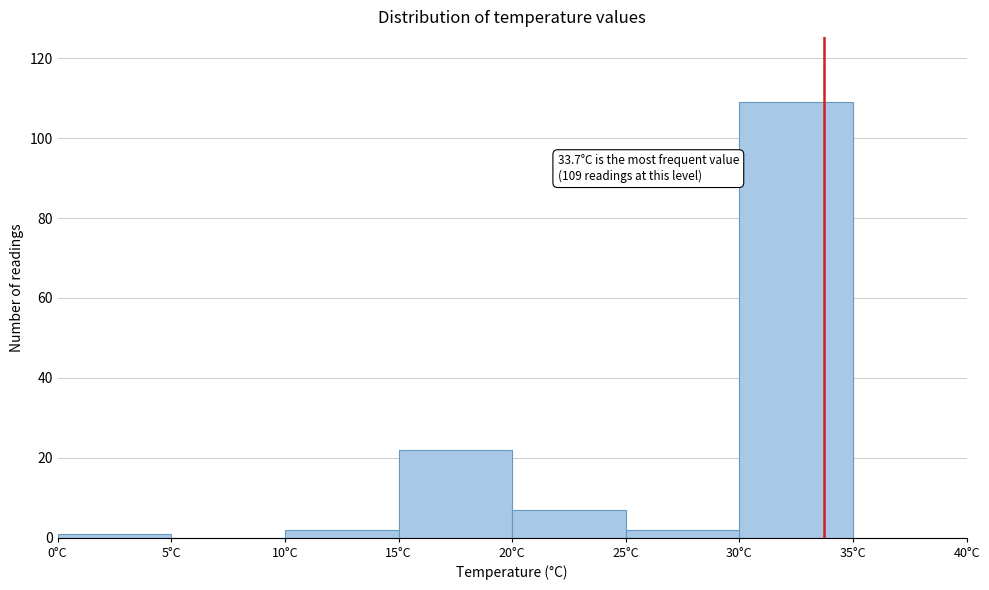

Which range on the x-axis has the tallest bar?

30 to 35